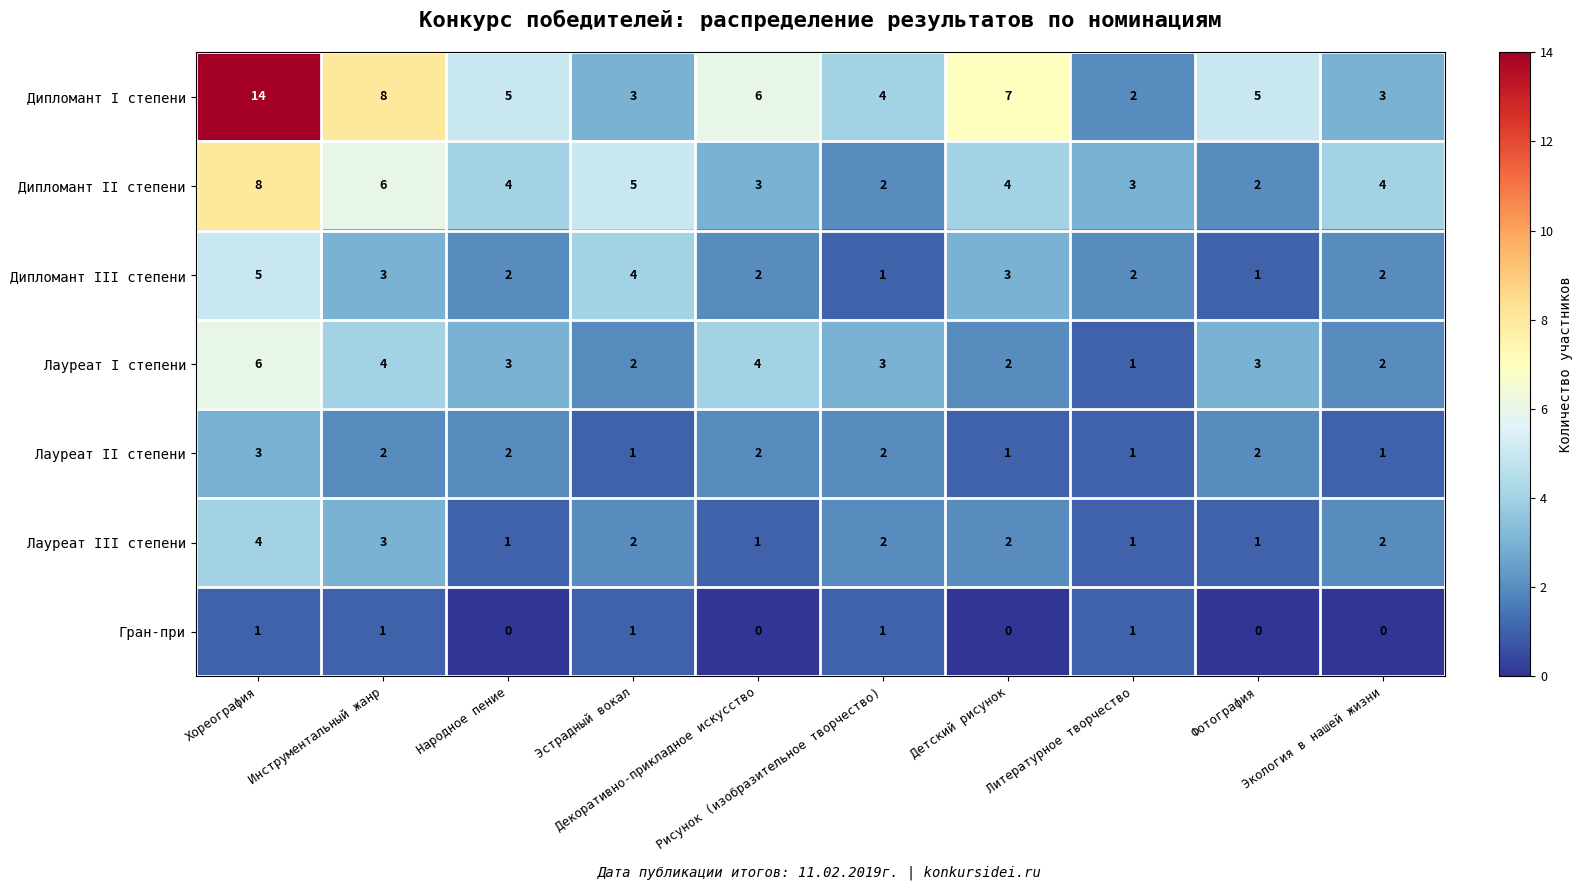

What is the sum of all Лауреат II степени values?

17